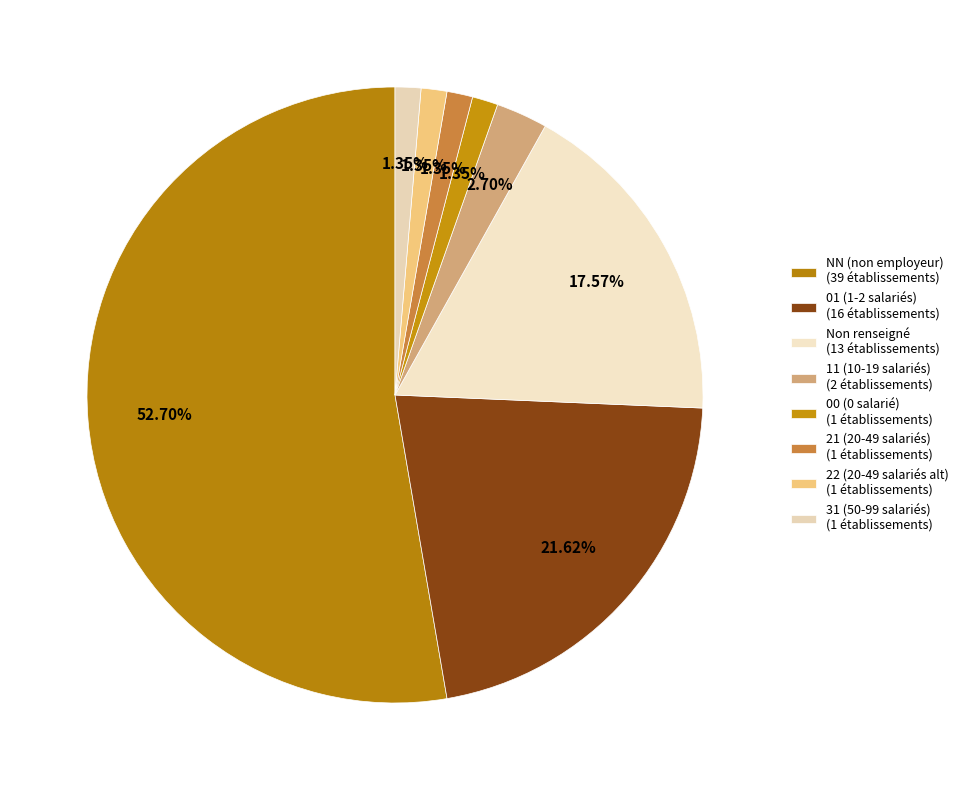

How many segments does this pie chart have?

8